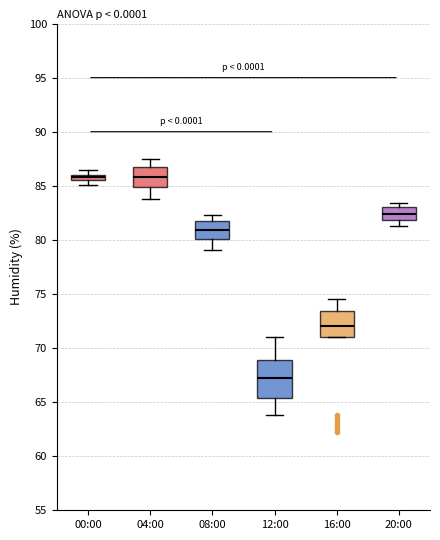

Which box is the tallest, from its lower edge to its upper edge?

12:00